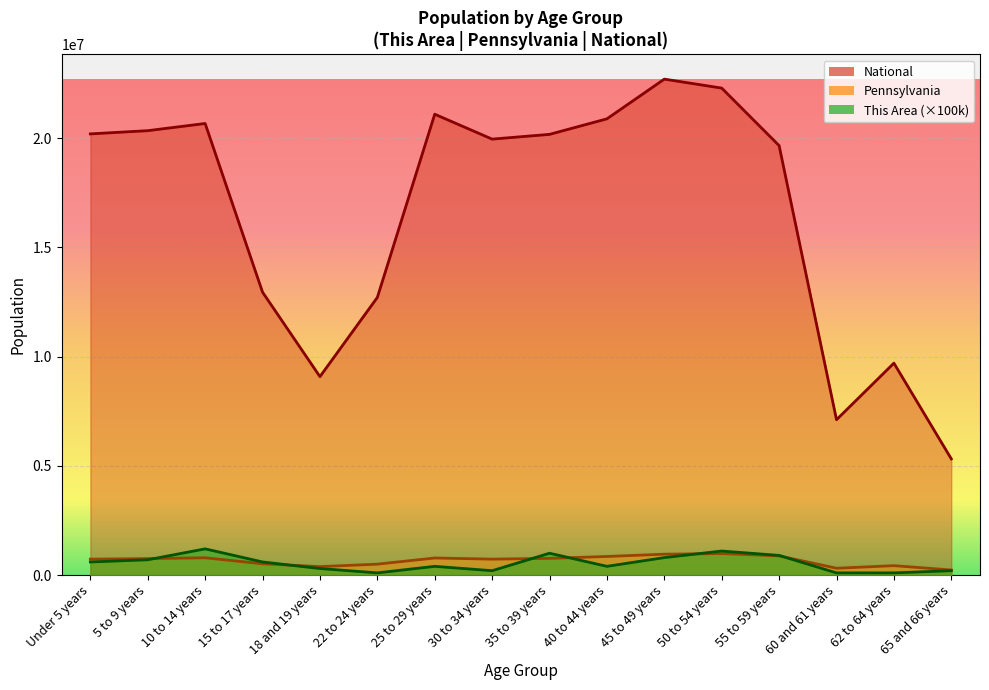

Which has a higher value, Under 5 years or 35 to 39 years?

35 to 39 years